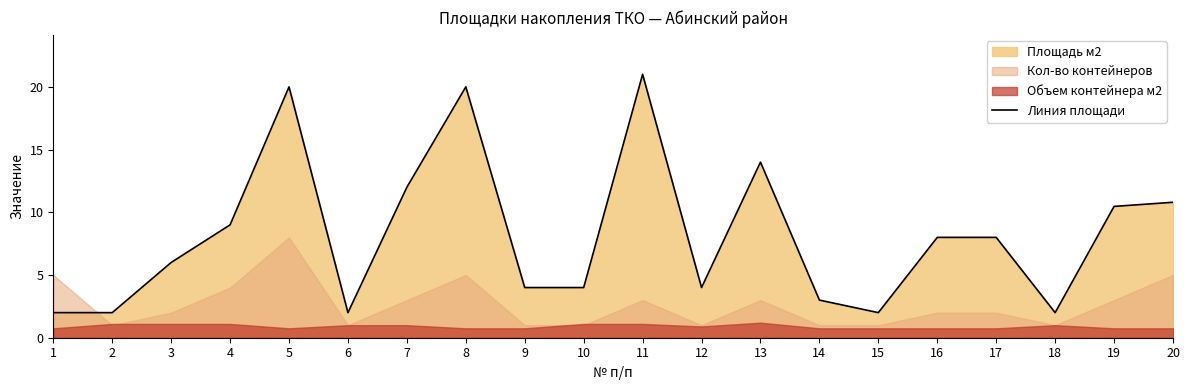

Reading left to right, list all the values displayed in this chart.

2.0	2.0	6.0	9.0	20.0	2.0	12.0	20.0	4.0	4.0	21.0	4.0	14.0	3.0	2.0	8.0	8.0	2.0	10.5	10.8